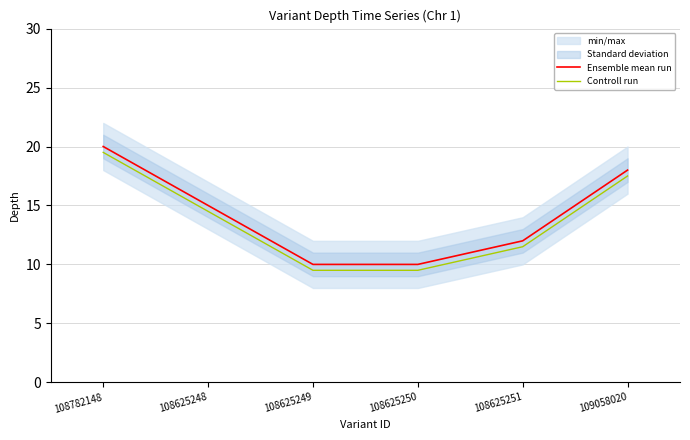

True or false: Controll run and Ensemble mean run intersect in this chart.

False